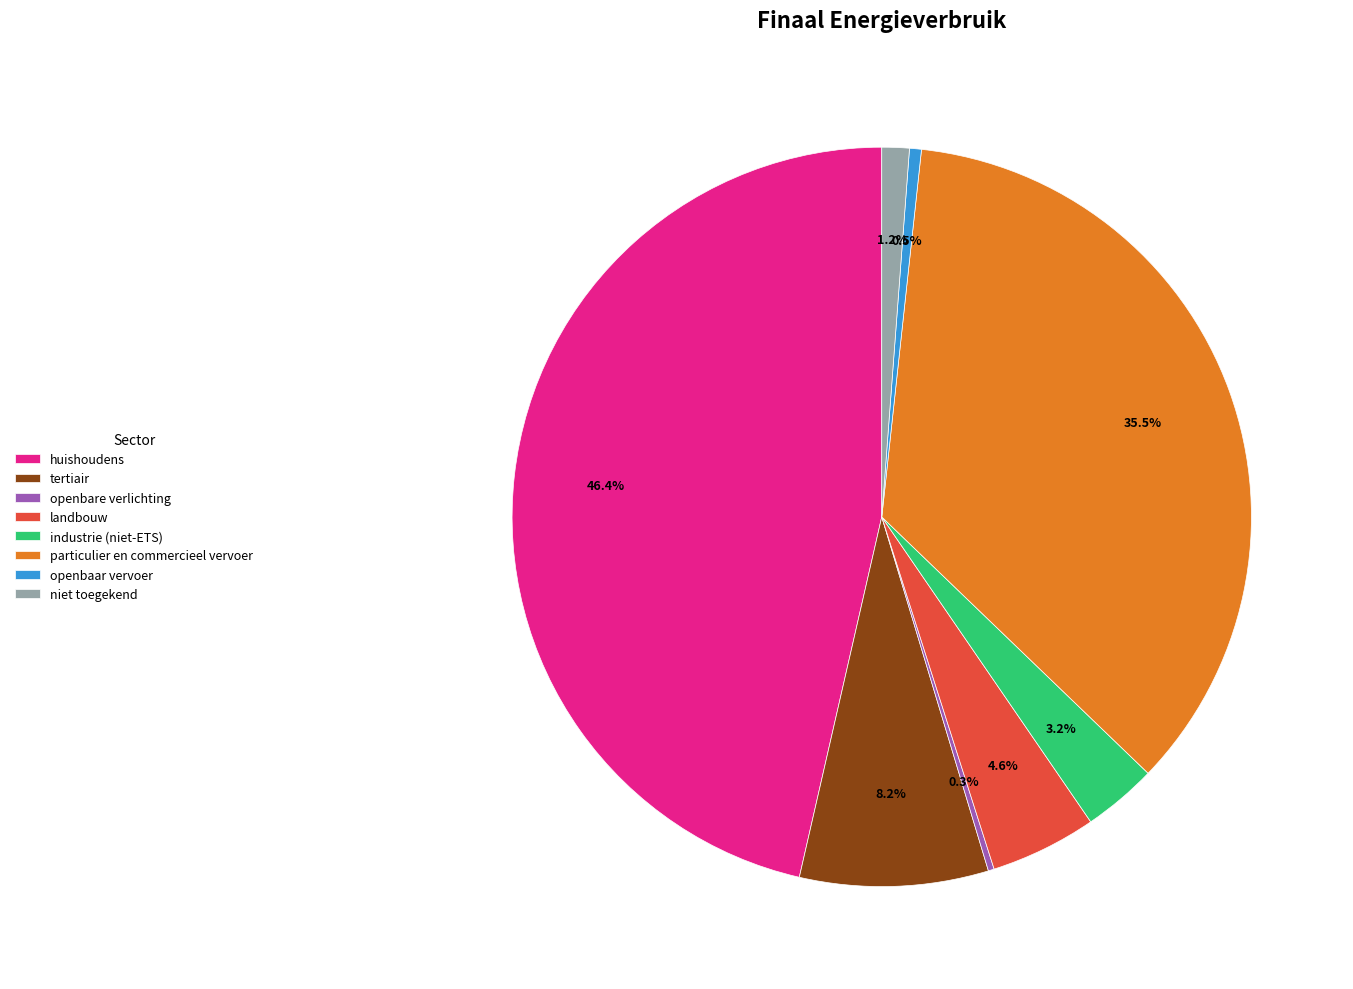

Is industrie (niet-ETS) the majority of the pie?

No